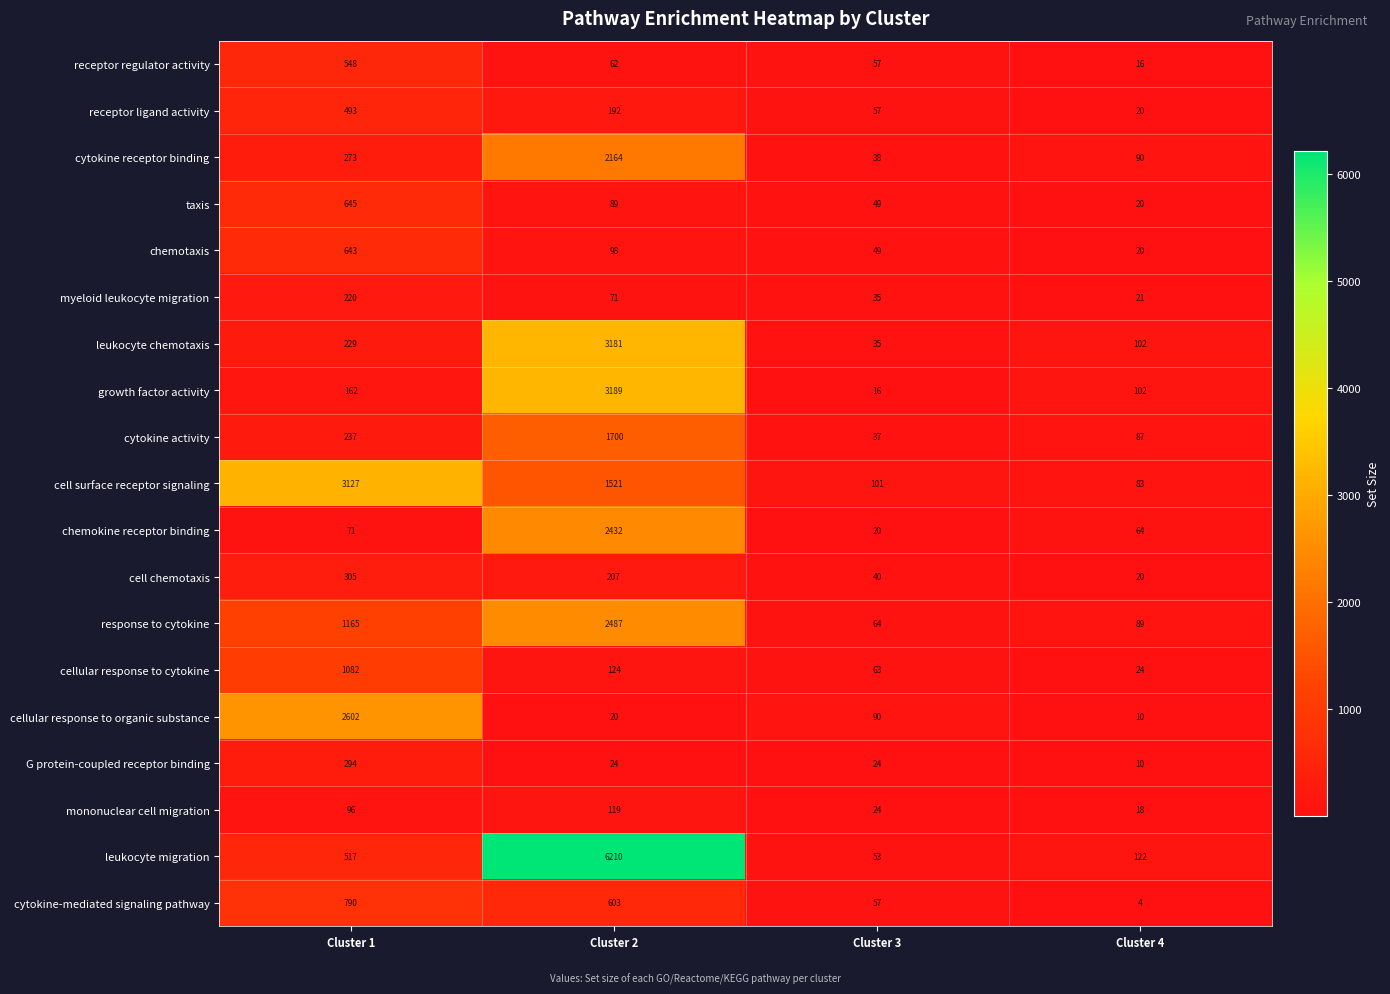

The value of chemotaxis at Cluster 4 is 6. True or false?

False